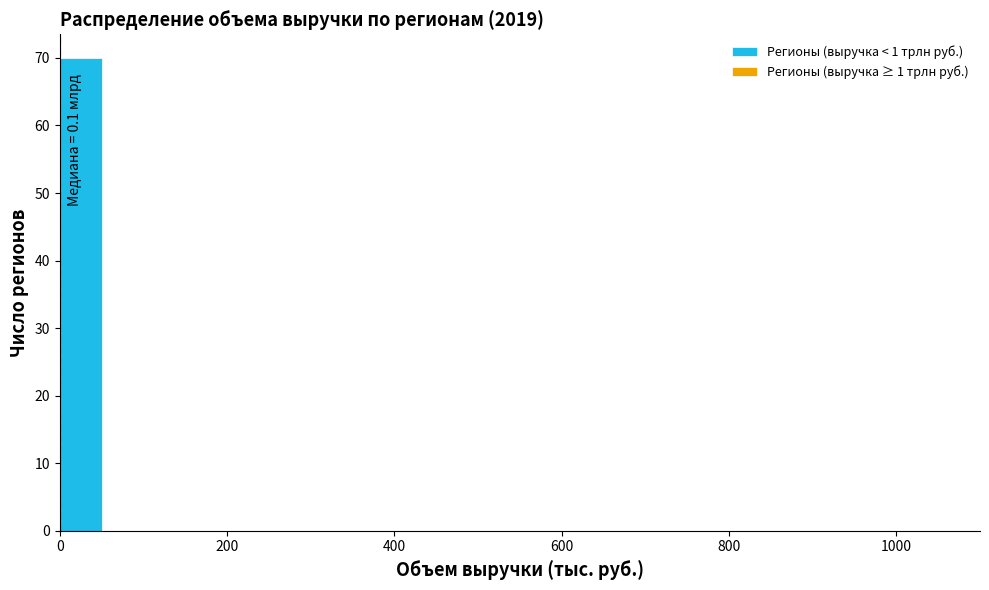

Around what value on the x-axis is the tallest bar? Give the approximate position of its centre, as read against the axis.

20